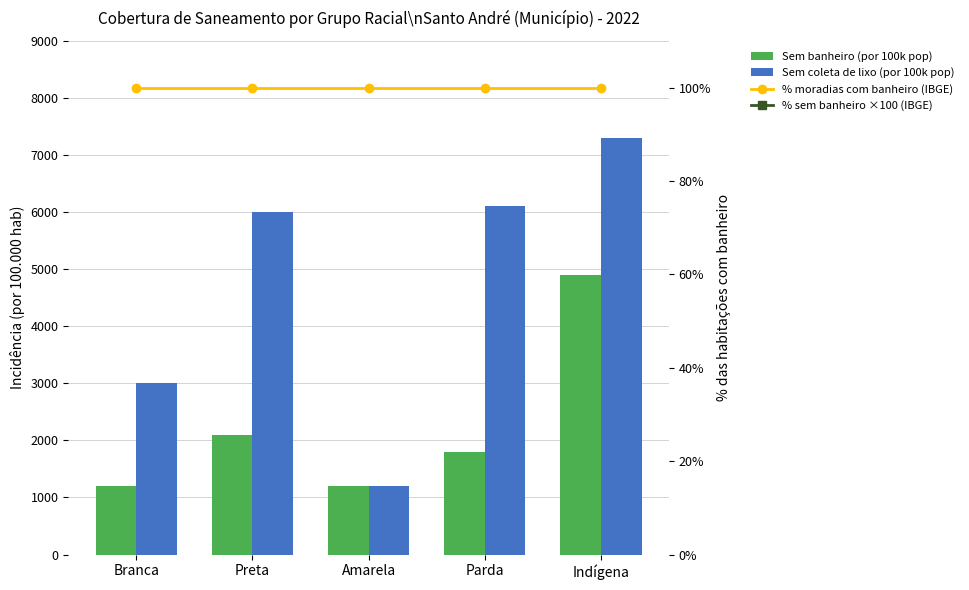

At how many categories does at least one series exceed 6185?

1